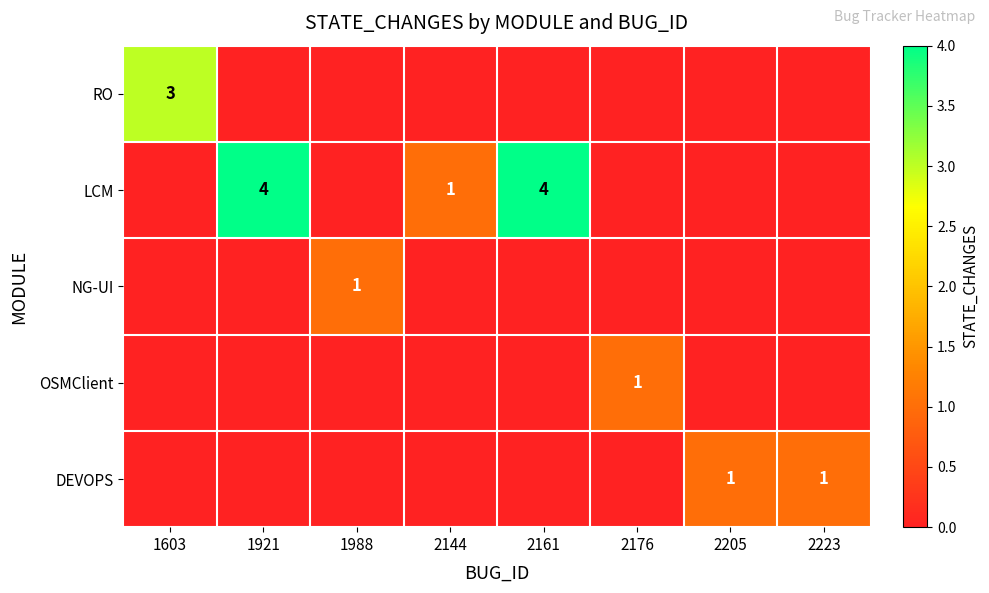

Is it true that LCM equals 0 at 2144?

False